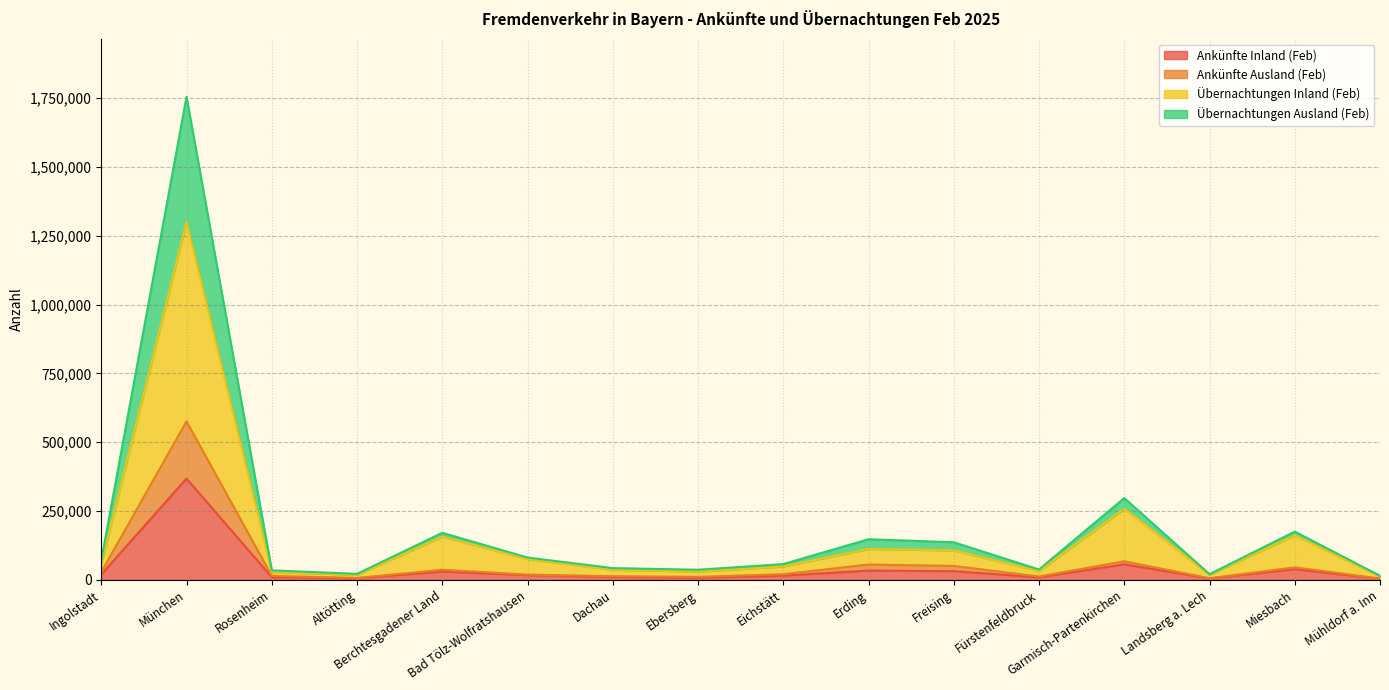

What is the highest value of the Ankünfte Inland (Feb) series?

367945